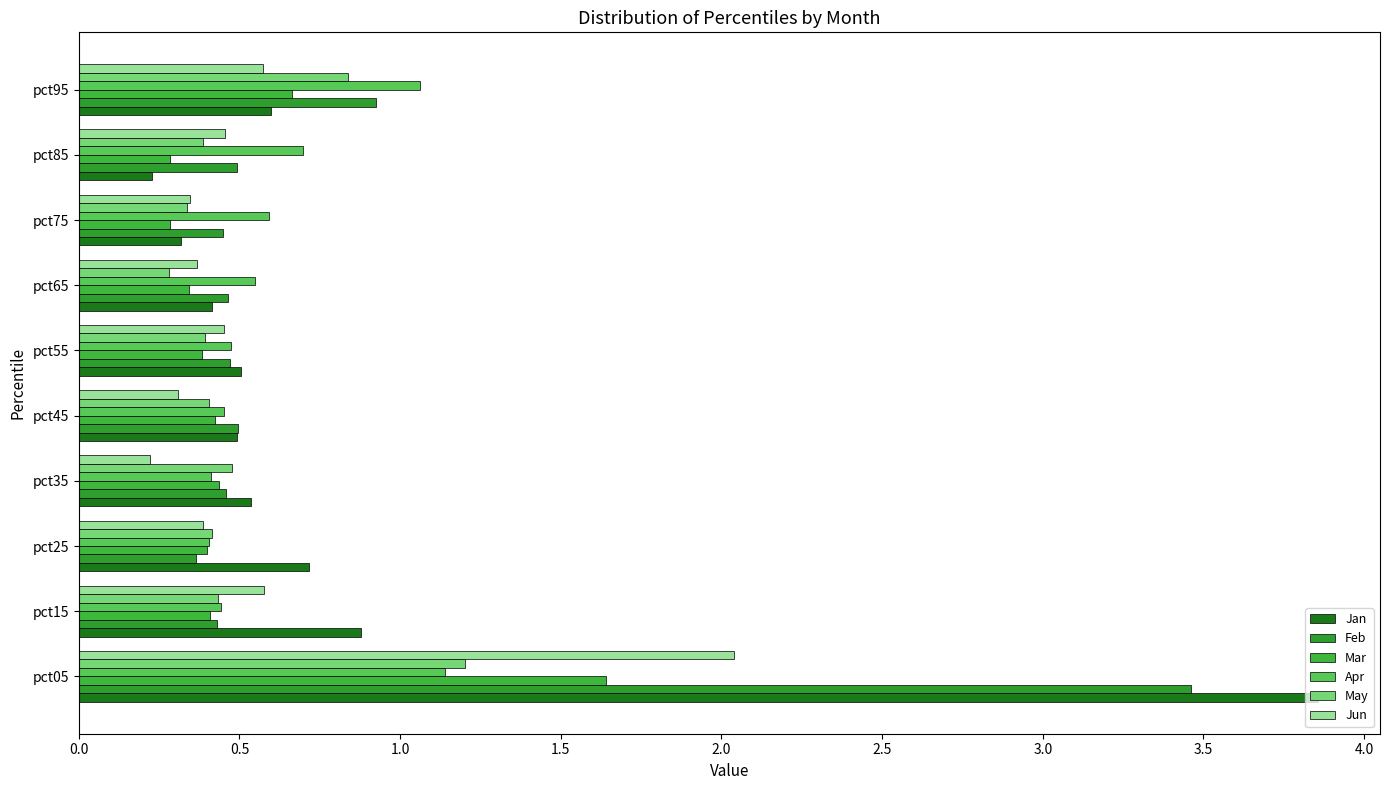

How many Mar values are between 0 and 1?

9